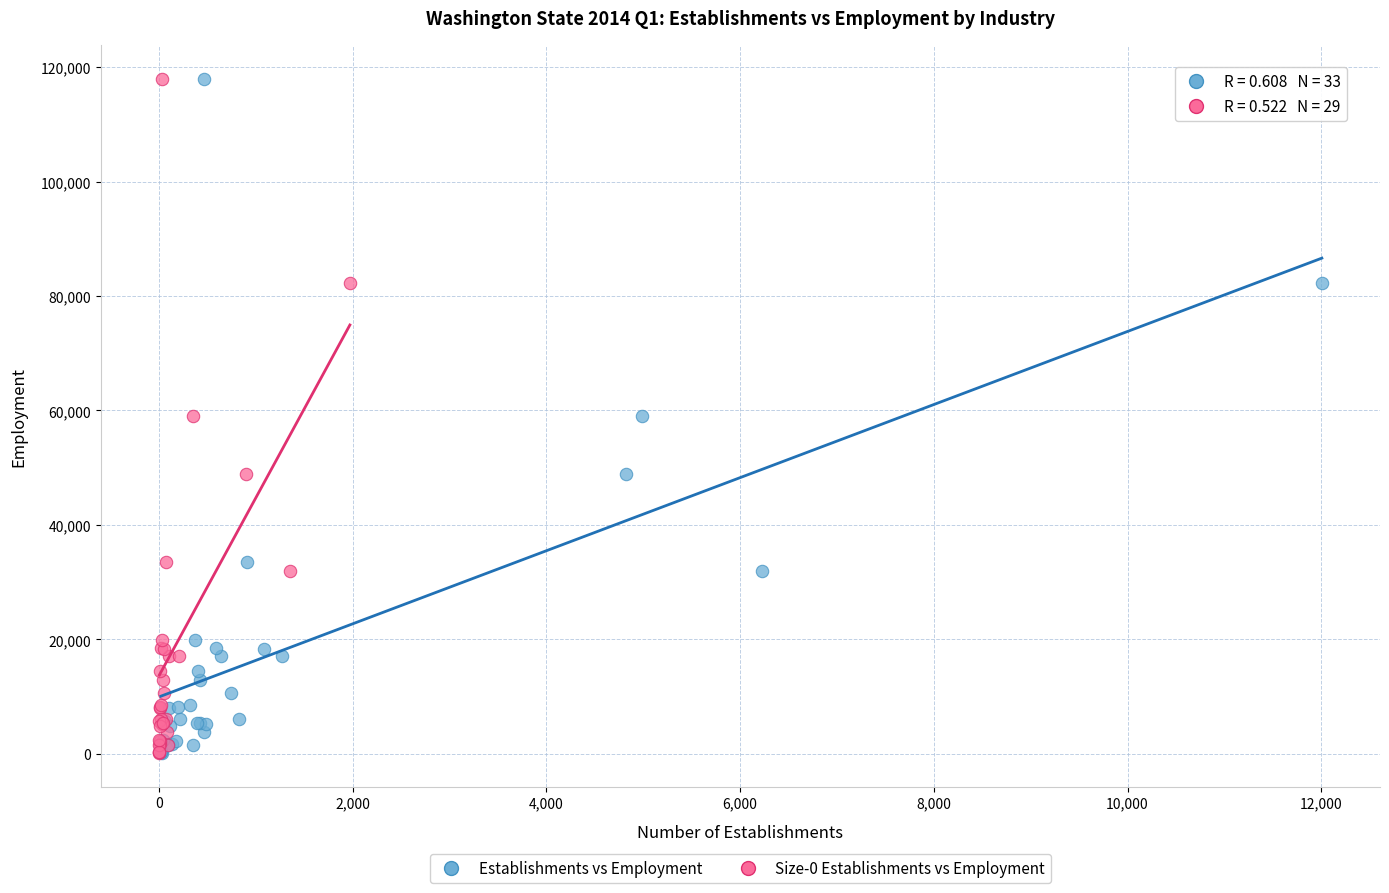

What are all the series names shown in the legend?

Establishments vs Employment, Size-0 Establishments vs Employment